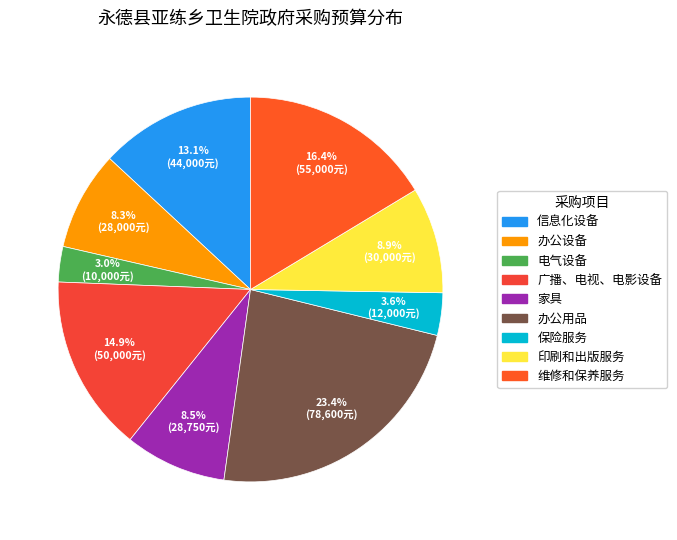

To the nearest percent, what is the average slice percentage?

11%